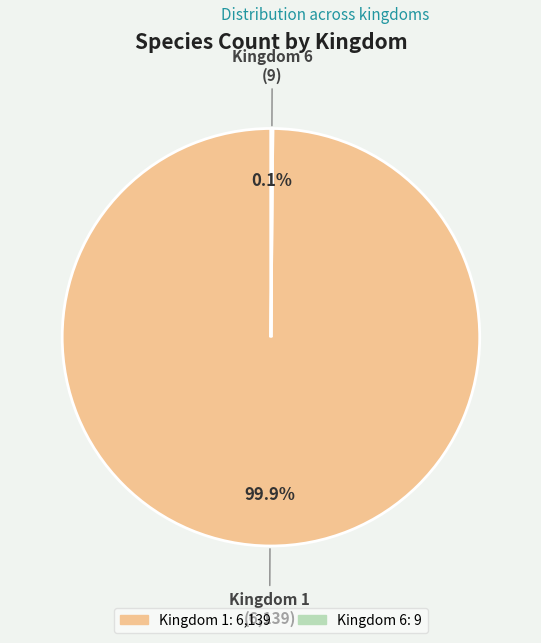

Is there any slice that represents more than half of the pie?

Yes